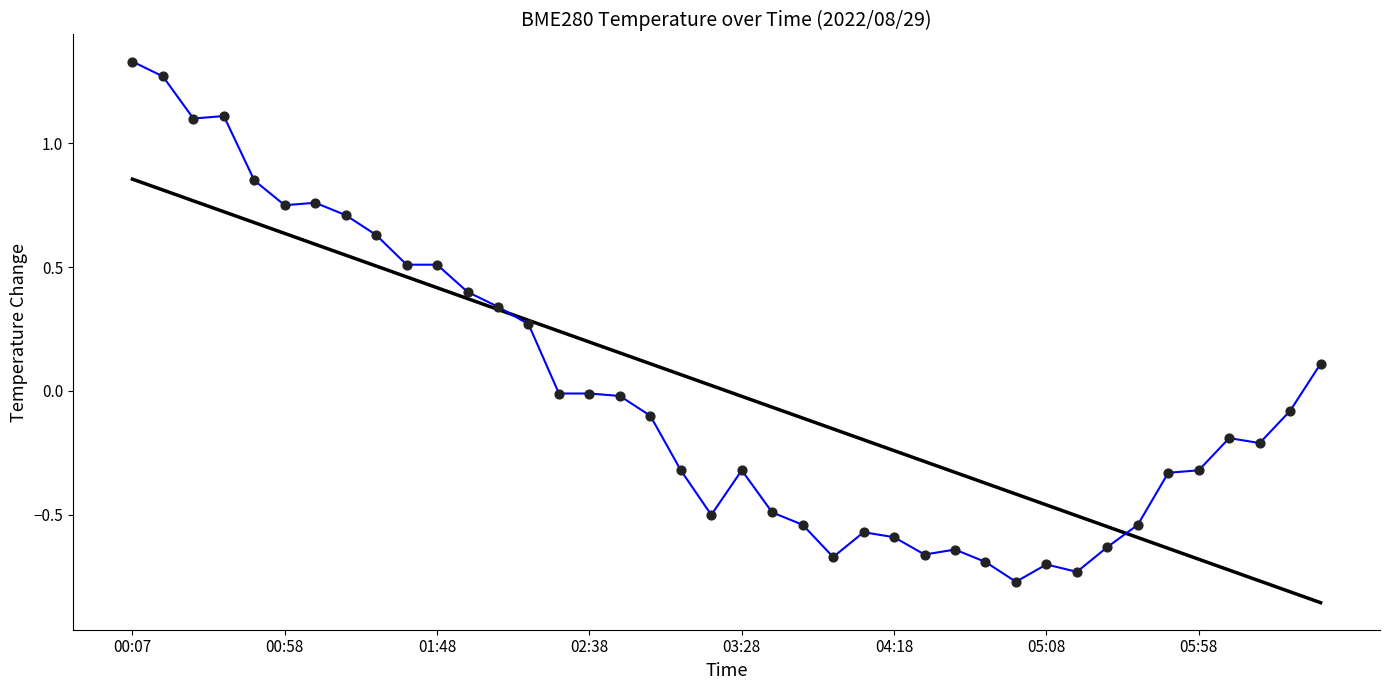

What is the change in value from 14 to 32?

-0.6